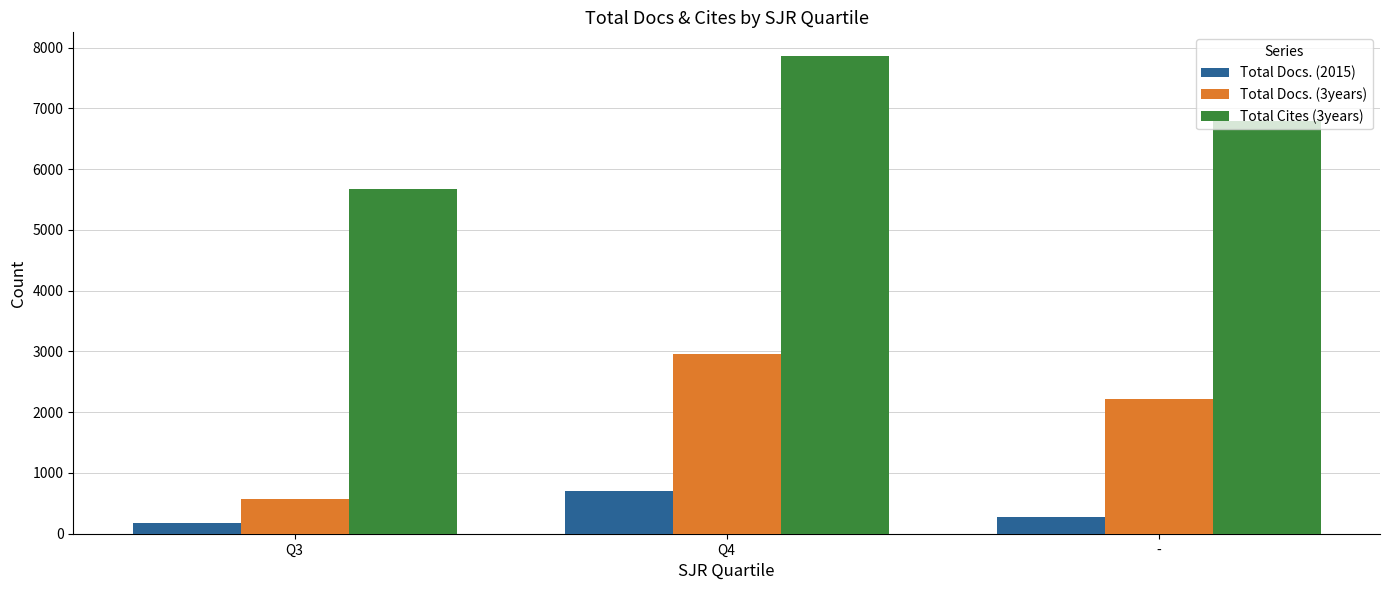

What is the difference between the Total Cites (3years) values at Q3 and Q4?

2181